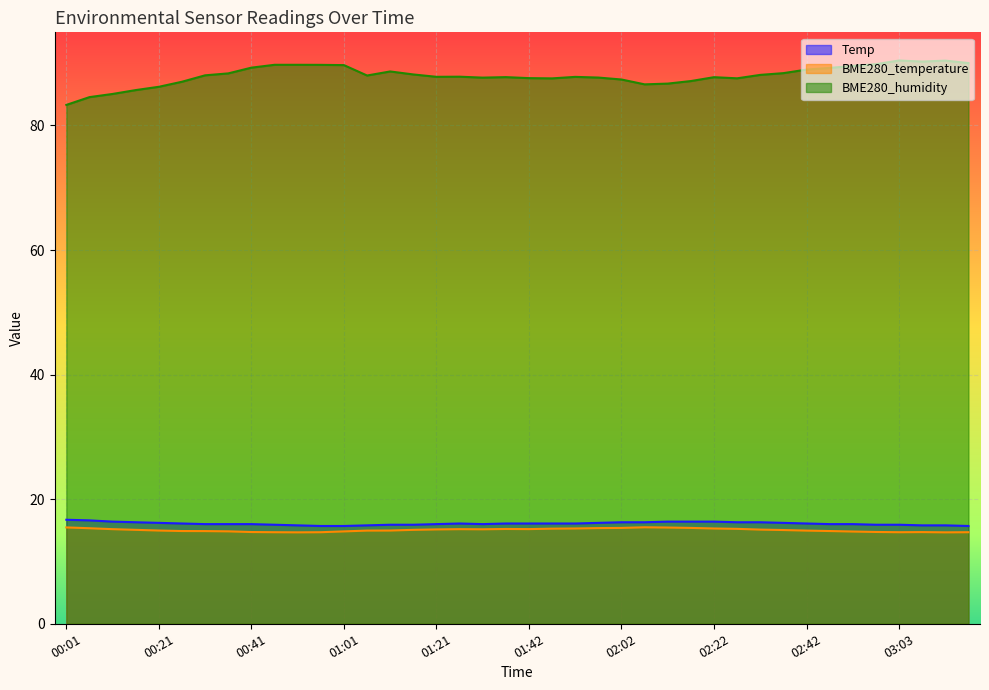

Is it true that BME280_temperature equals 26.1 at 02:17?

False